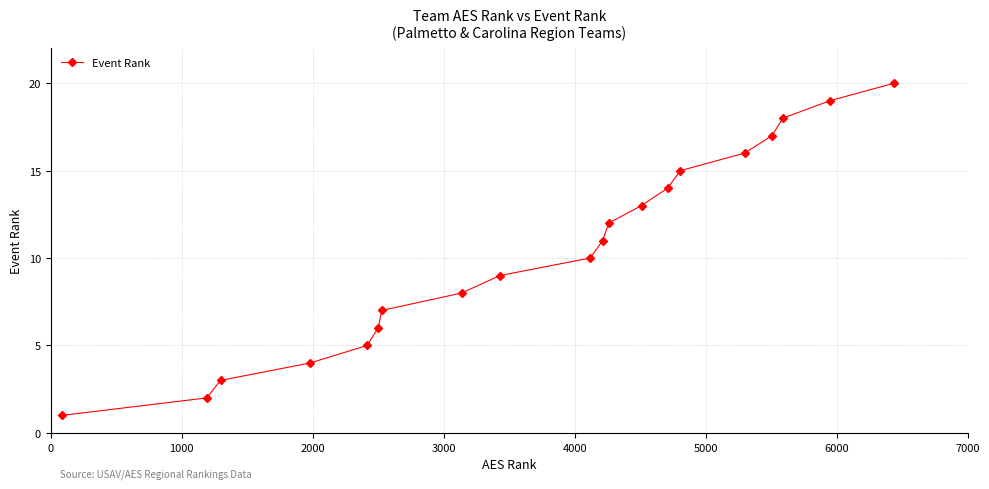

What is the difference between the second highest and second lowest values?

17